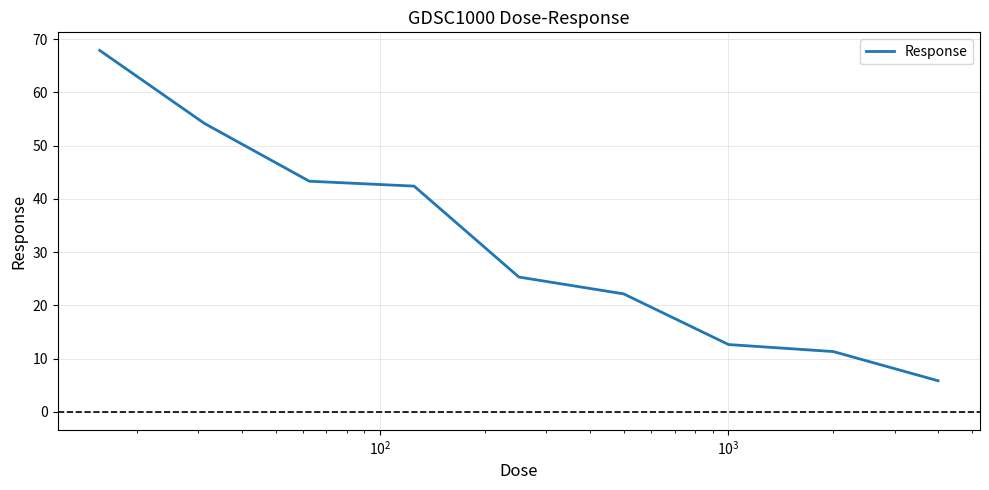

How many lines are shown in the chart?

1